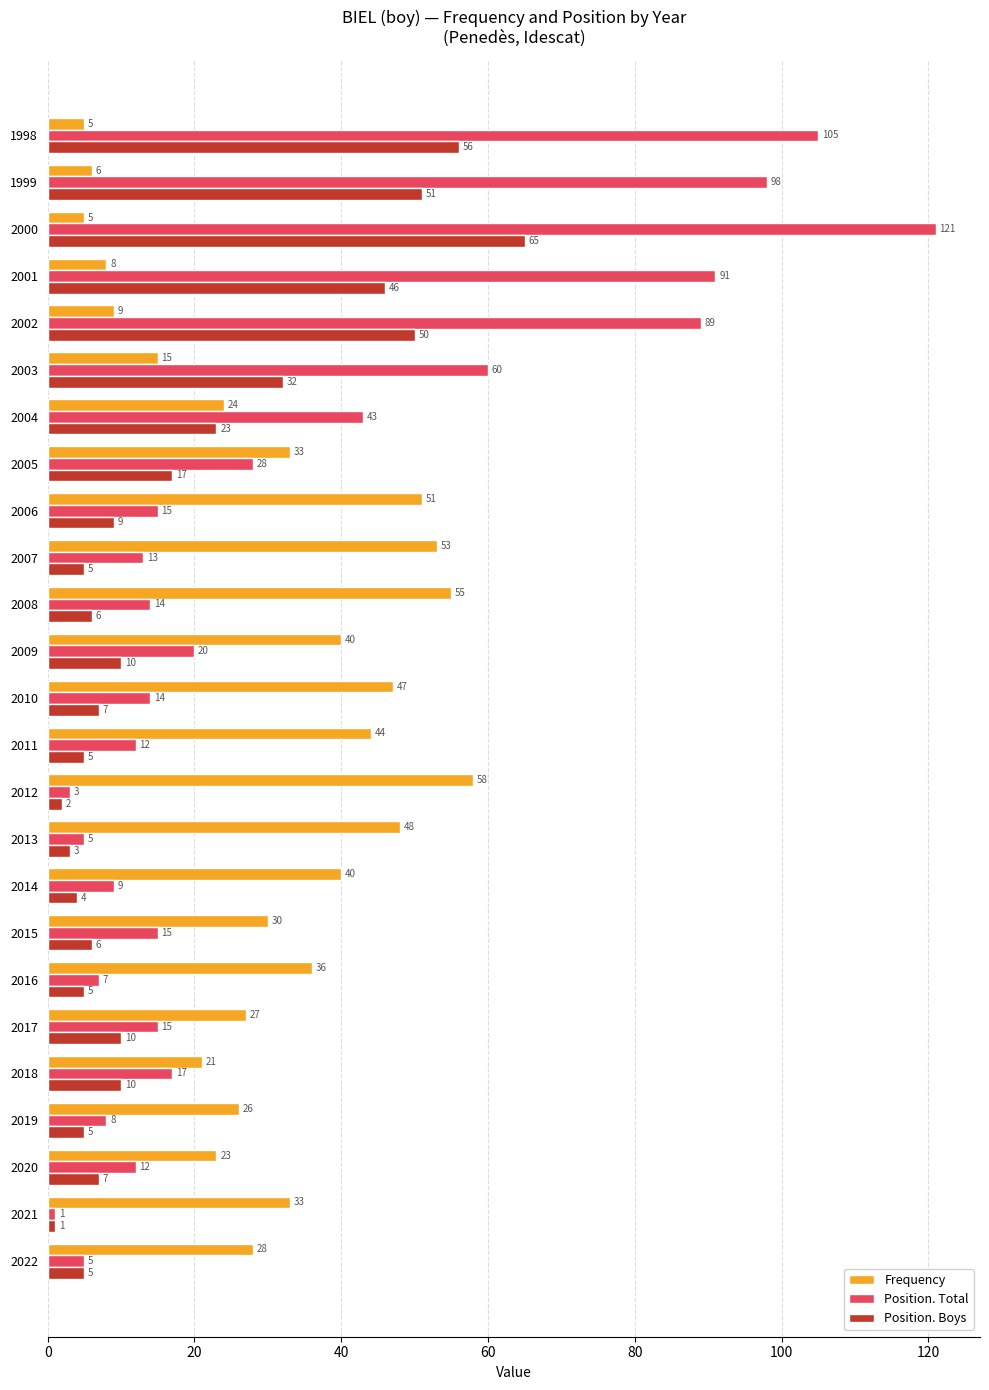

How many categories are shown in the chart?

25